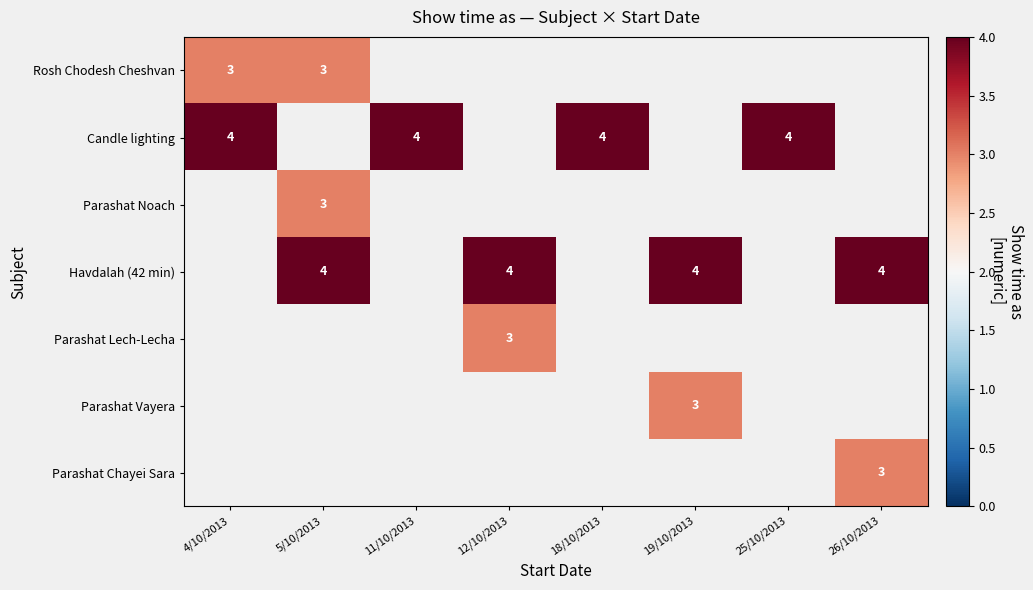

The Havdalah (42 min) series shows 7 at 19/10/2013. True or false?

False